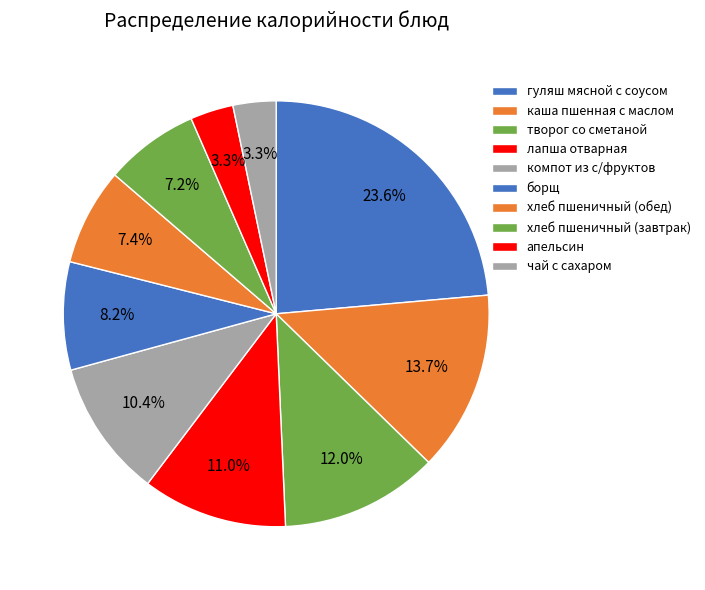

The каша пшенная с маслом slice represents 7% of the pie. True or false?

False